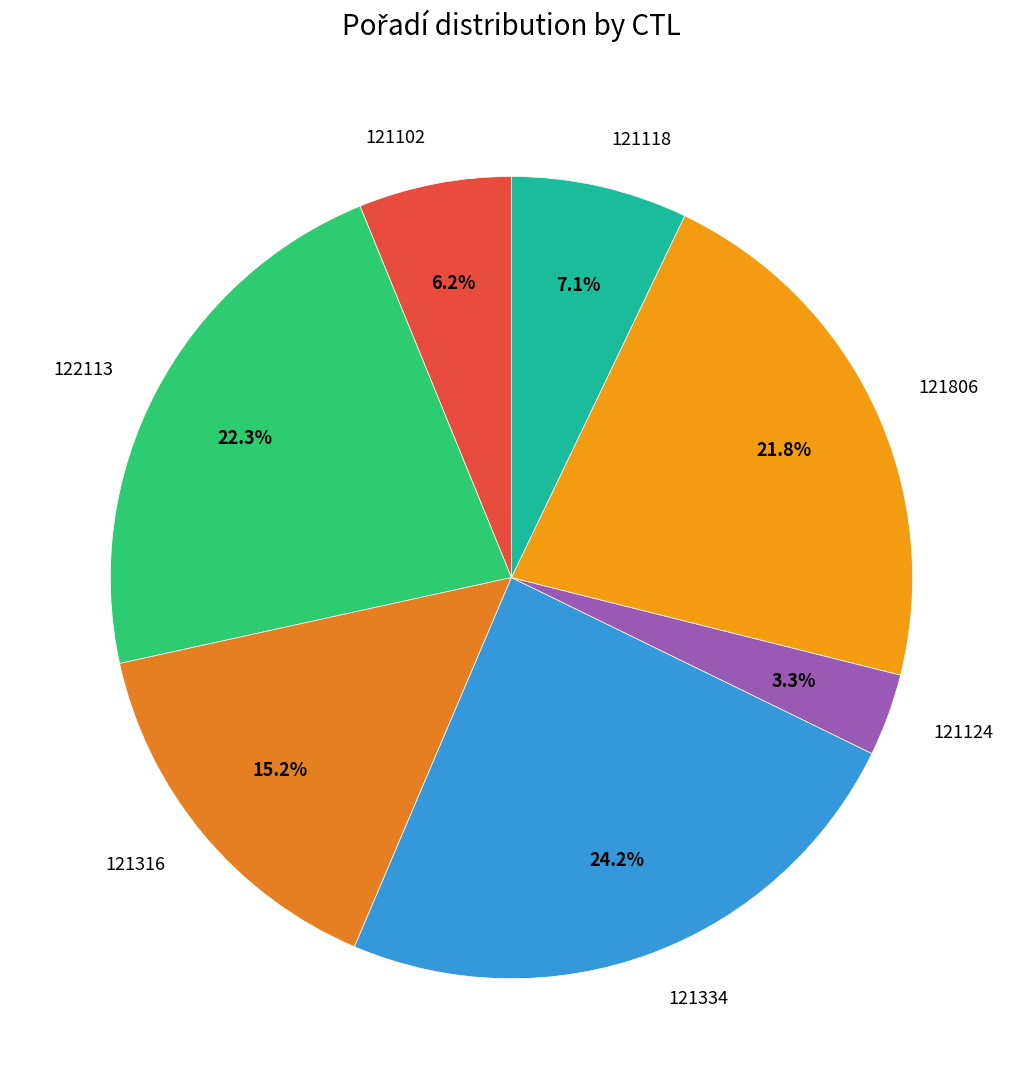

Combined, do 121334 and 121118 account for over 50%?

No